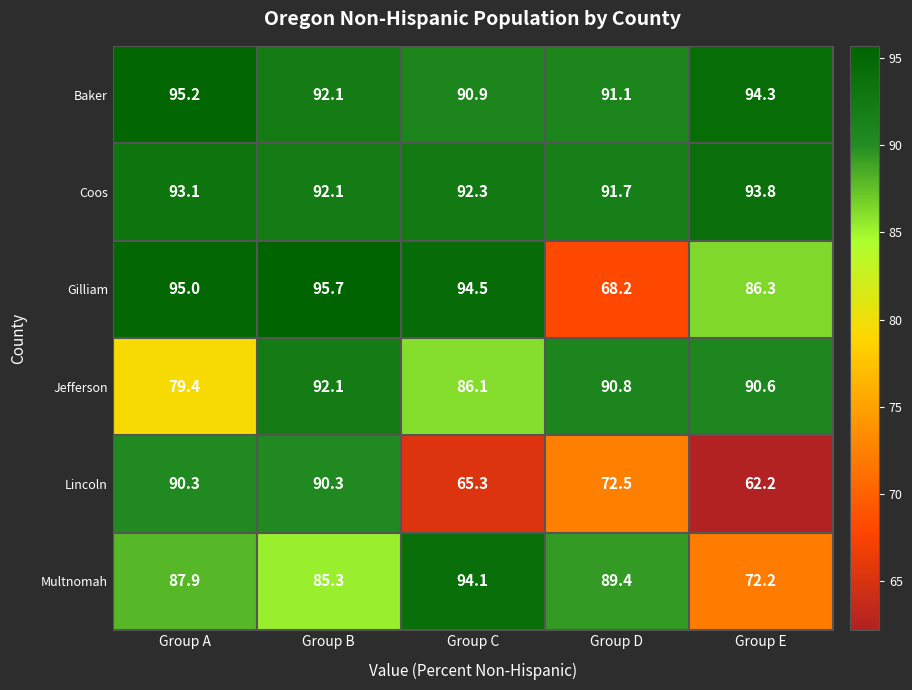

What is the difference between the second highest and second lowest values in the Coos series?

1.0